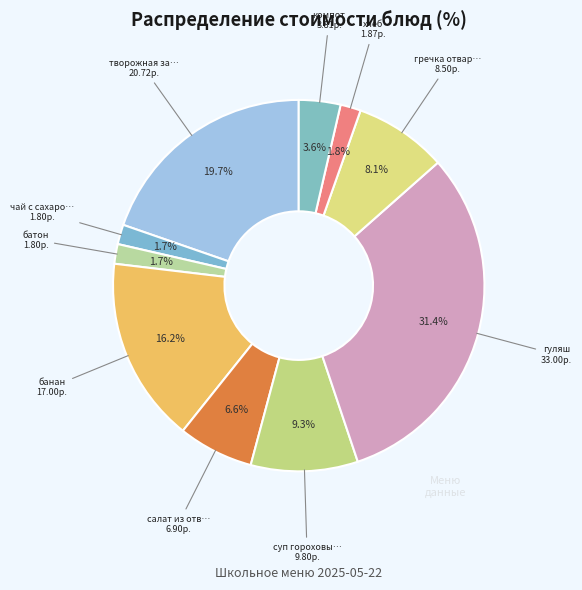

Count the number of slices in the pie.

10